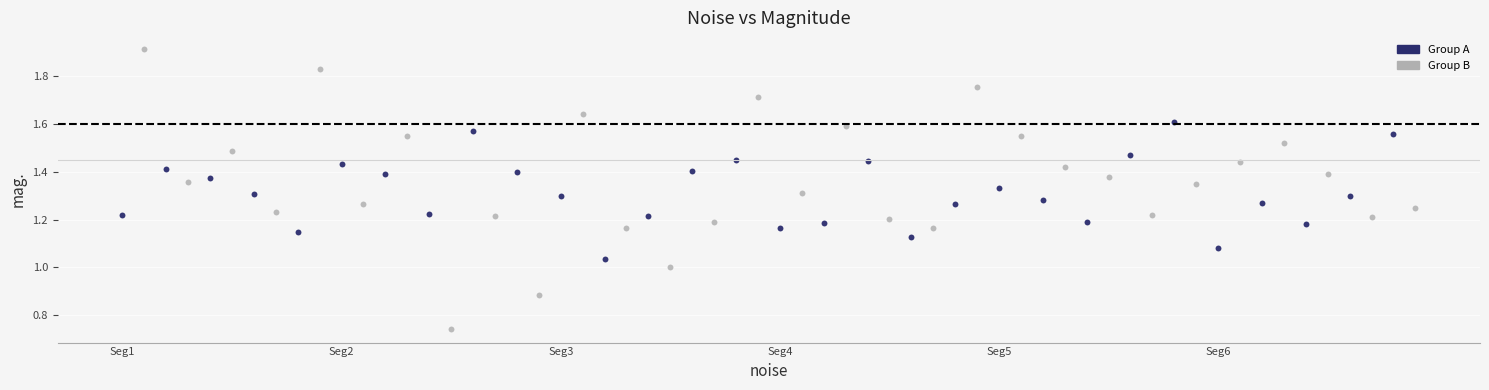

Which series has the largest Y range (max minus min)?

Group B